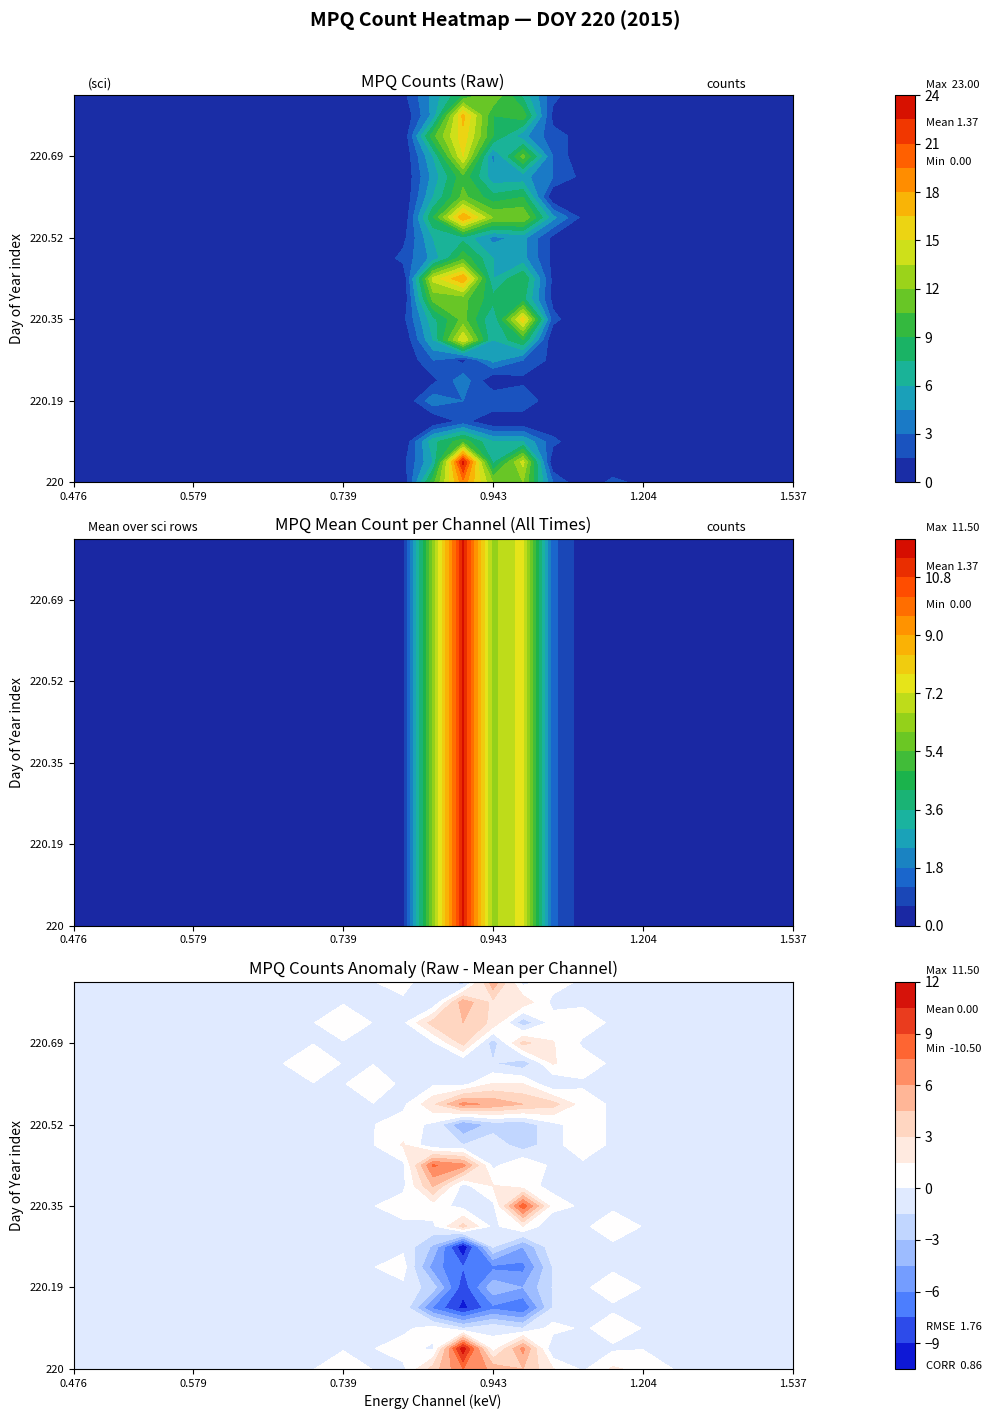

At which label does 220.31 reach its minimum?

0.476